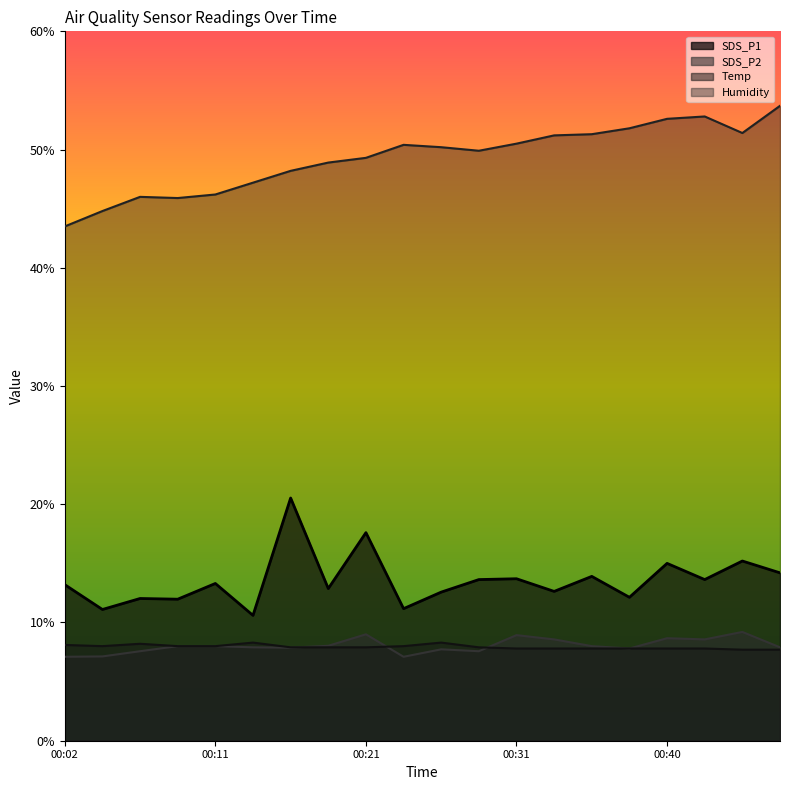

What is the value of the SDS_P2 point at the 14th from the left?

8.6